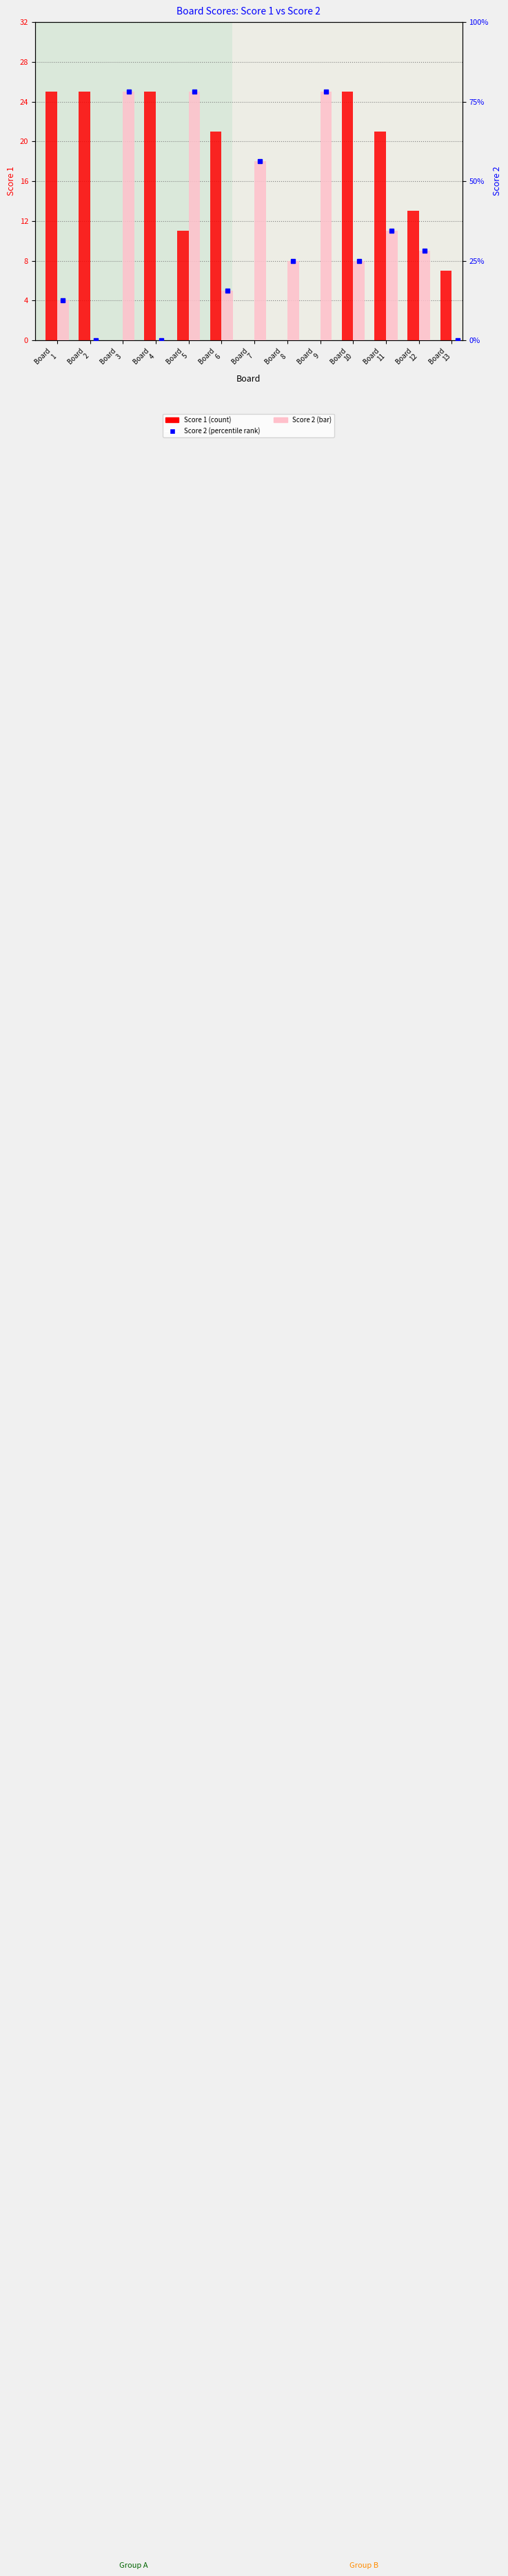

What is the total value across all series at Board
3?

25